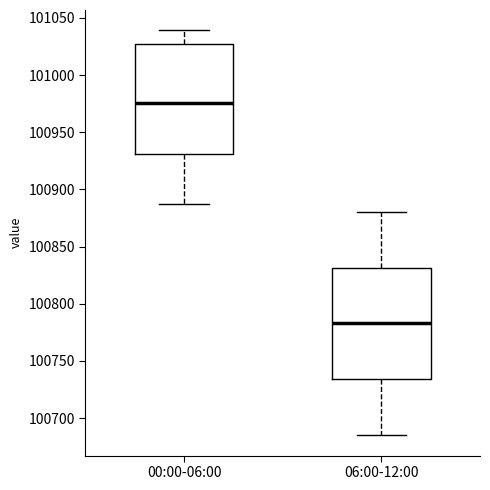

Reading left to right, transcribe this box plot: for each box, give where its median line is, the range the box spans, and where its two whiskers end, as read against the y-axis. The values are not printed on the chart, so give them approximately, as read against the axis.

00:00-06:00: median 100975, box 100930 to 101025, whiskers 100885 to 101040
06:00-12:00: median 100785, box 100735 to 100830, whiskers 100685 to 100880